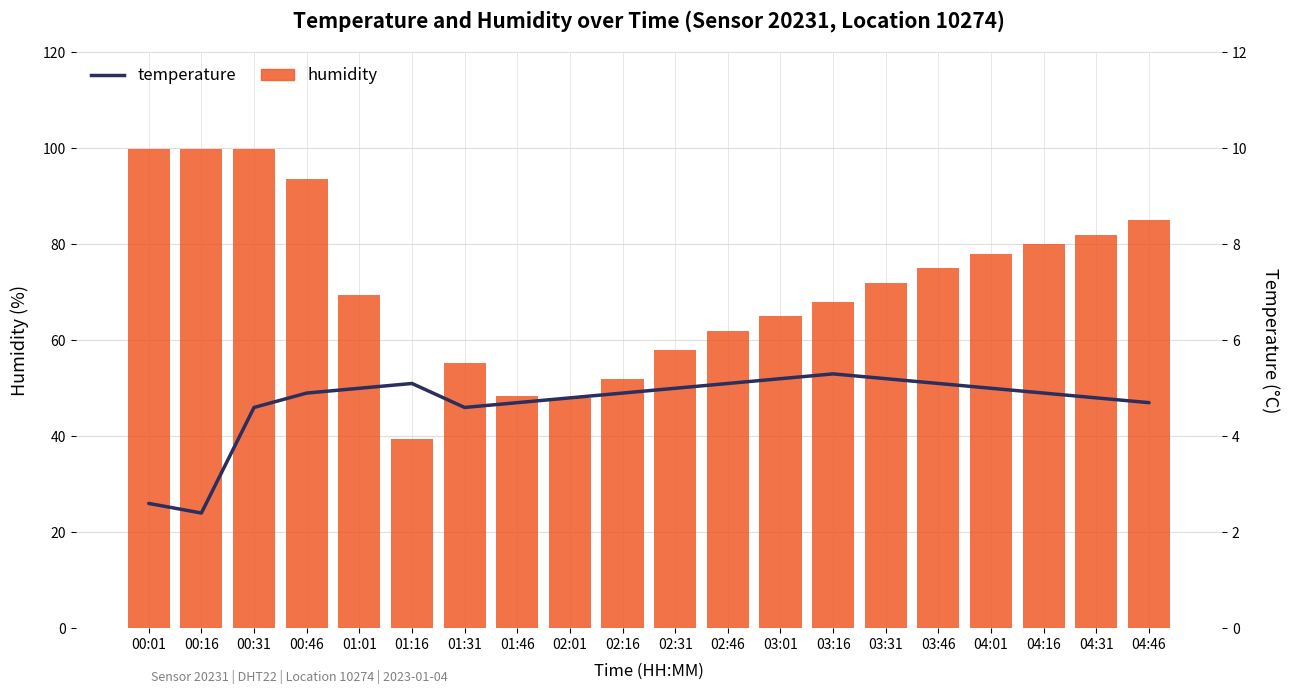

Which has a higher value, 04:46 or 03:31?

04:46